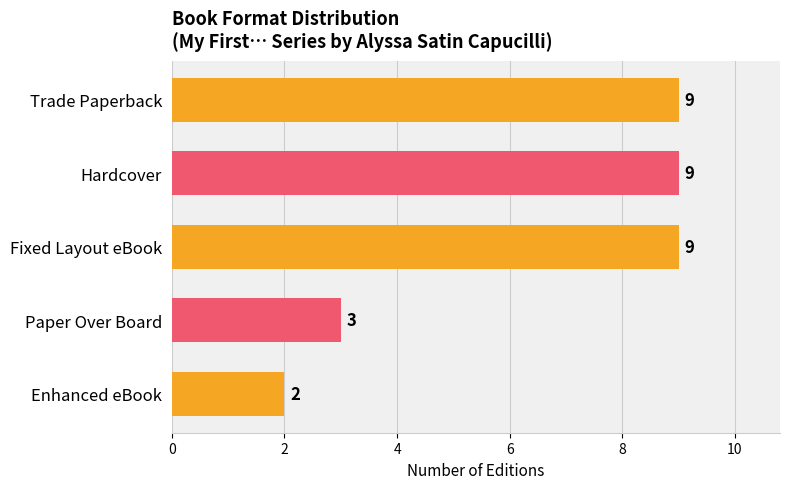

What is the difference between the maximum and second lowest values?

6